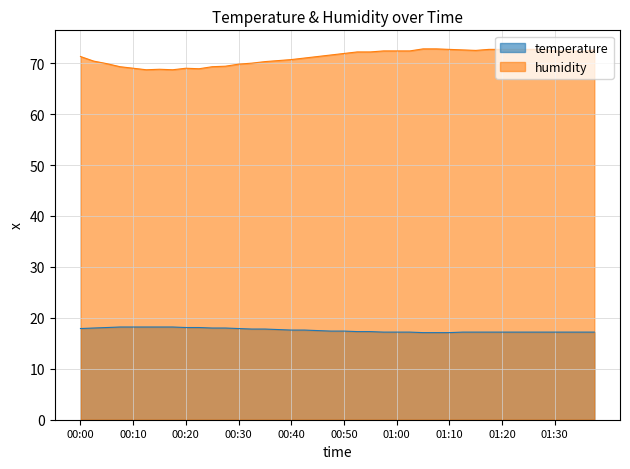

How many lines are shown in the chart?

2